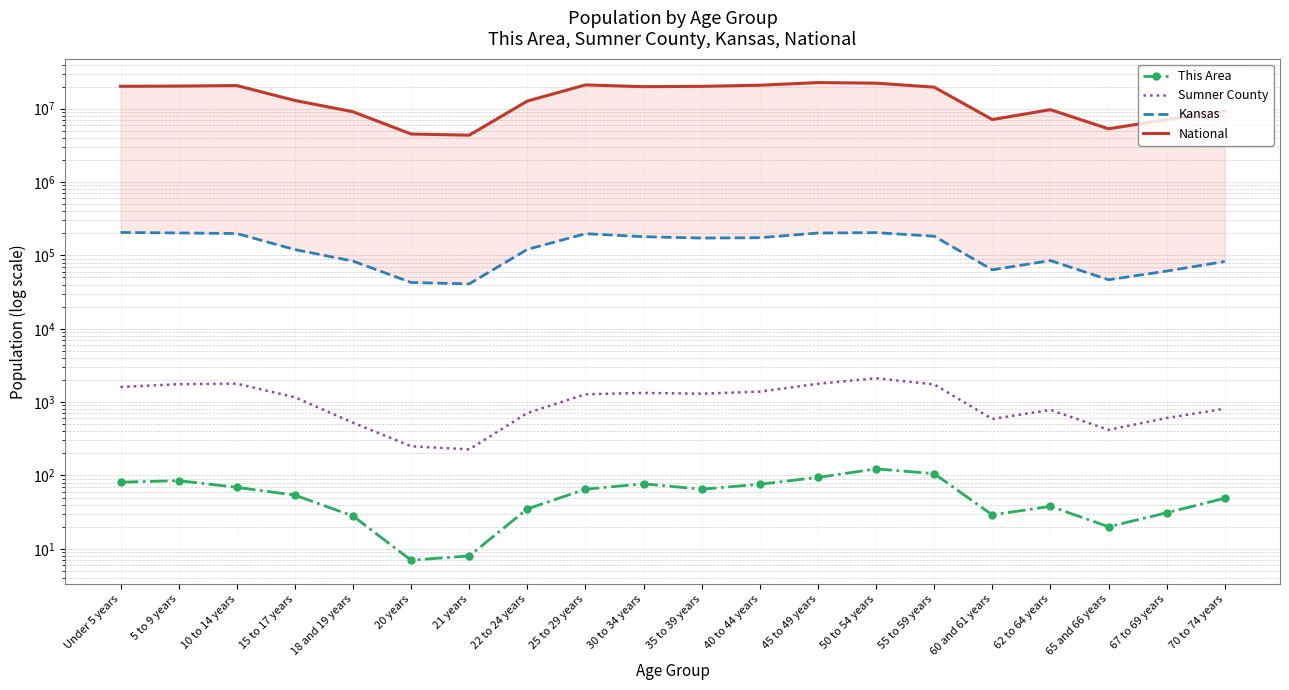

Rank the categories by Sumner County value from lowest to highest.

21 years, 20 years, 65 and 66 years, 18 and 19 years, 60 and 61 years, 67 to 69 years, 22 to 24 years, 62 to 64 years, 70 to 74 years, 15 to 17 years, 25 to 29 years, 35 to 39 years, 30 to 34 years, 40 to 44 years, Under 5 years, 55 to 59 years, 5 to 9 years, 45 to 49 years, 10 to 14 years, 50 to 54 years